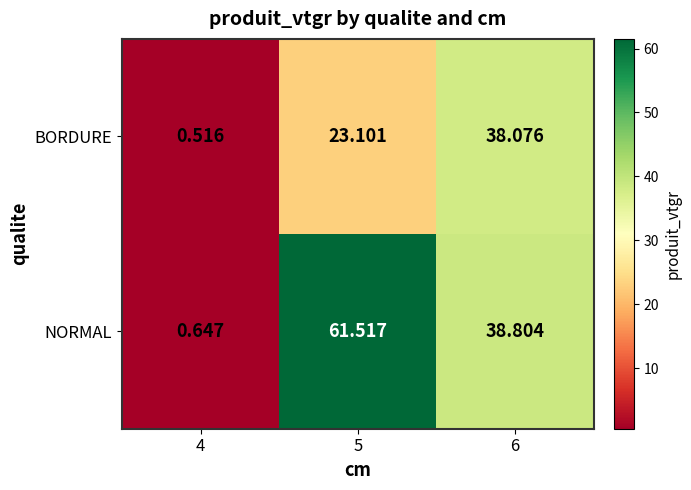

Is the value of BORDURE at 4 greater than the value of NORMAL at 4?

No